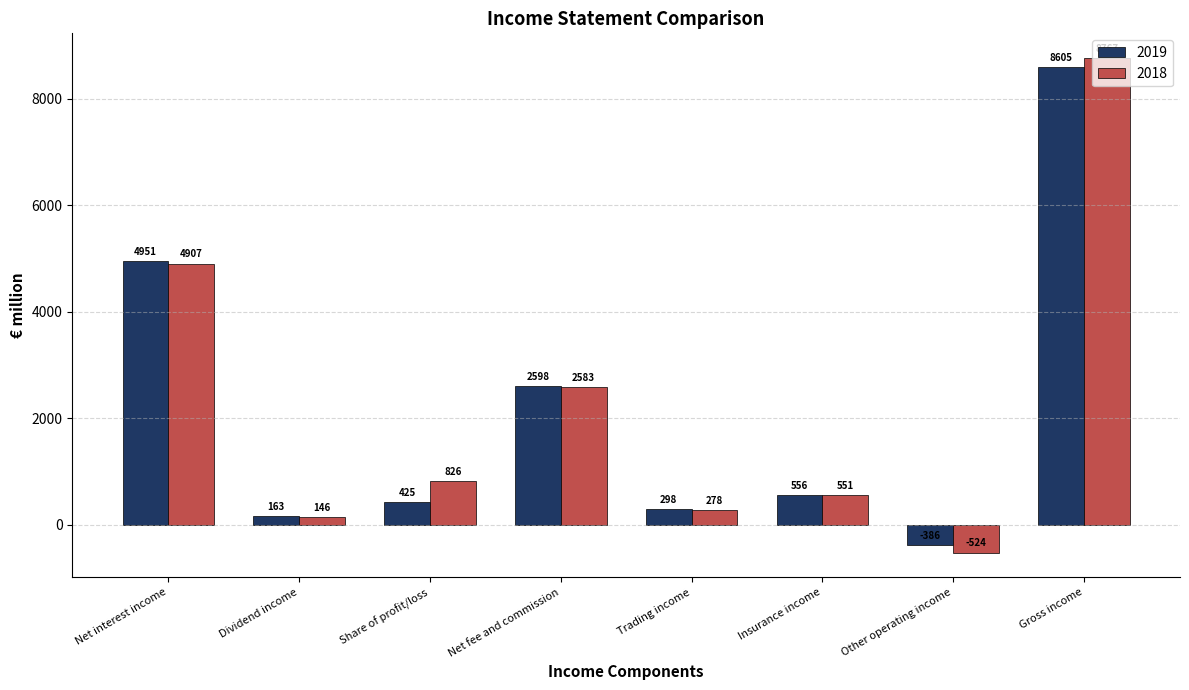

What are all the series names shown in the legend?

2019, 2018